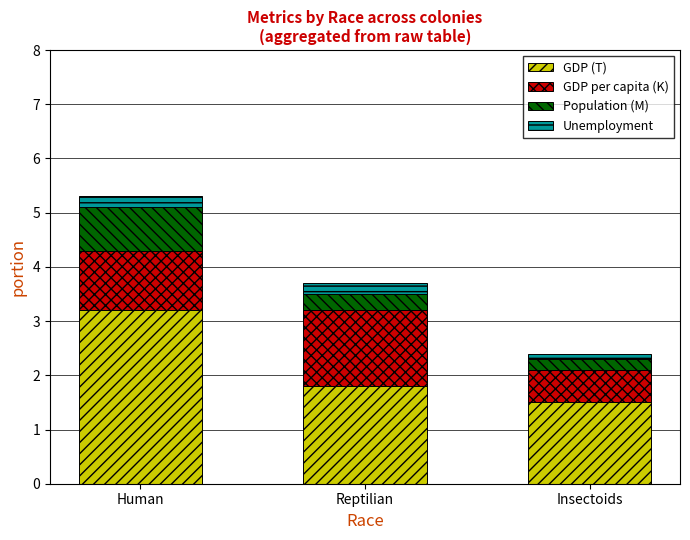

What is the lowest value of the GDP (T) series?

1.5